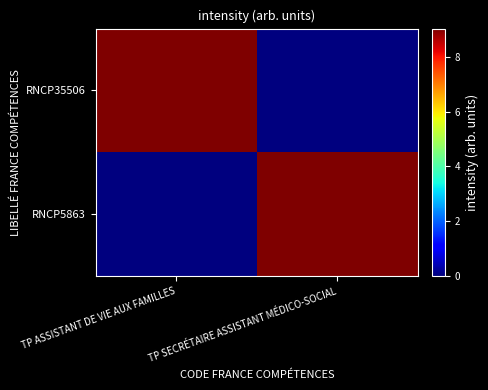

Reading right to left, list all the values displayed in this chart.

RNCP35506: TP SECRÉTAIRE ASSISTANT MÉDICO-SOCIAL=0	TP ASSISTANT DE VIE AUX FAMILLES=90281166000015
RNCP5863: TP SECRÉTAIRE ASSISTANT MÉDICO-SOCIAL=90281166000015	TP ASSISTANT DE VIE AUX FAMILLES=0